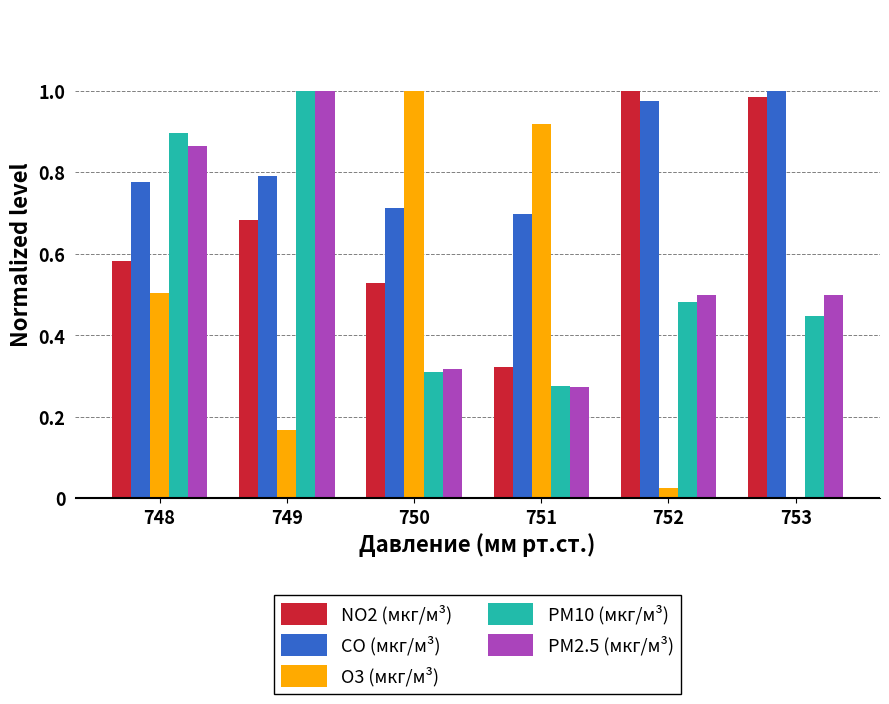

Is it true that PM2.5 (мкг/м³) equals 0.5 at 753?

True